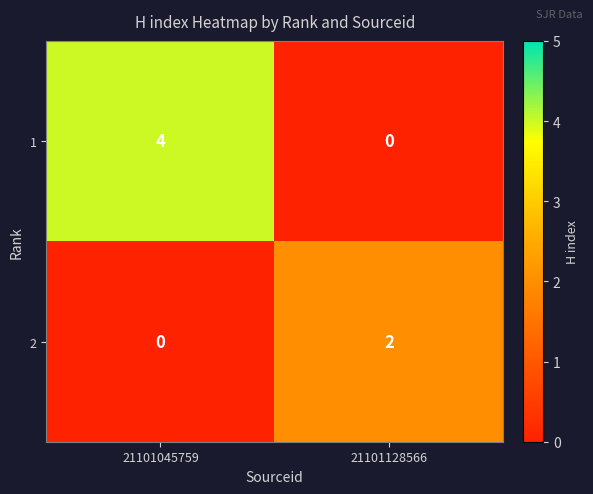

List the series in order of their overall mean, highest first.

1, 2